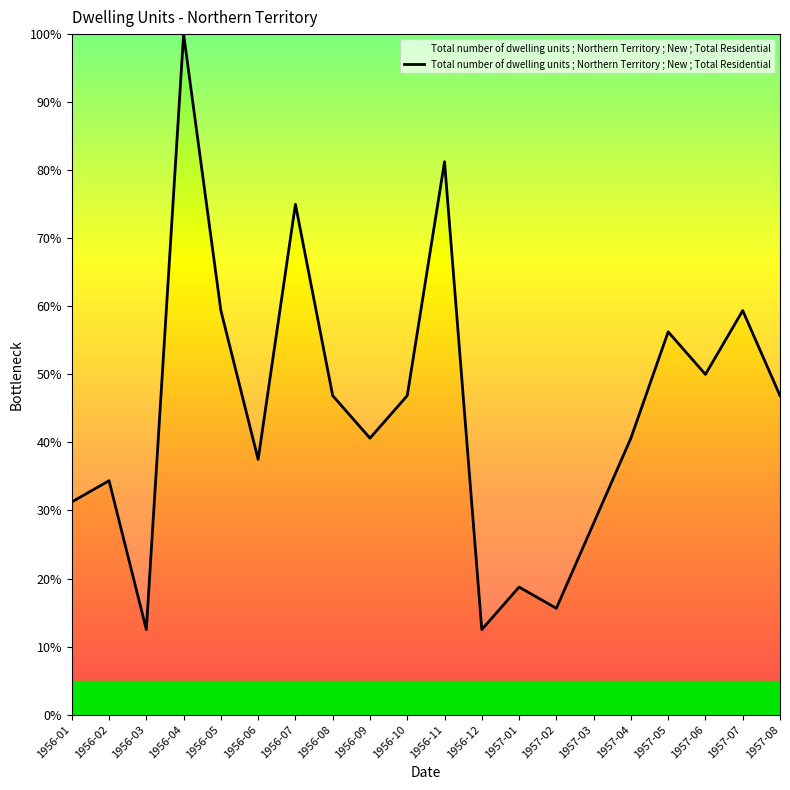

At which category does the data reach its first local peak?

1956-02